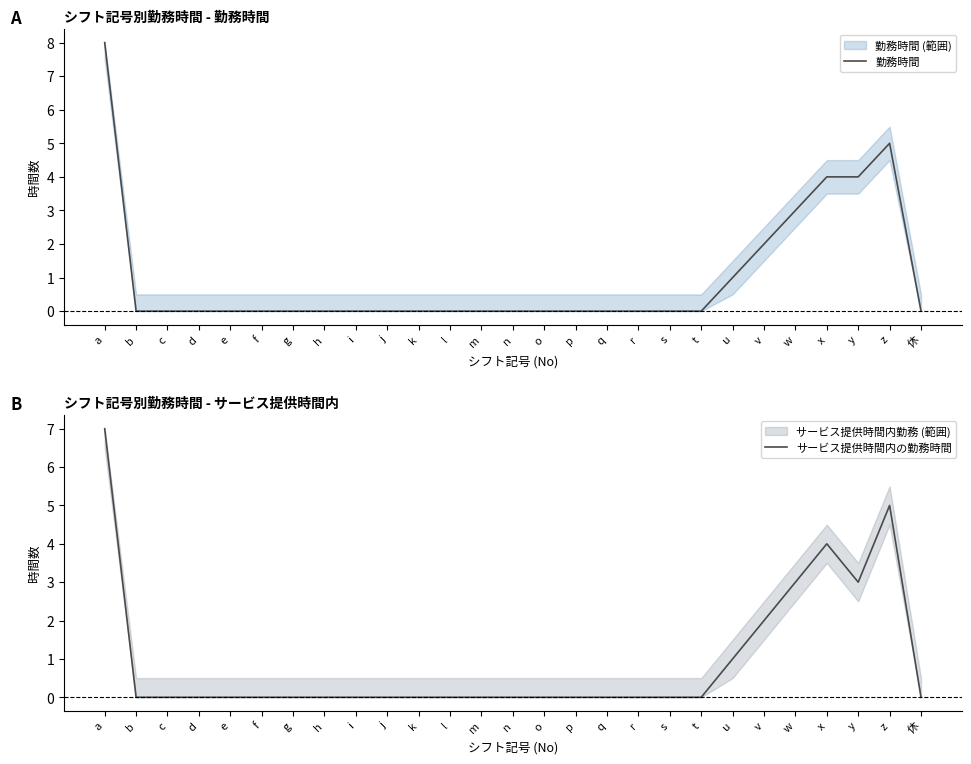

Which series has the largest range (max minus min)?

勤務時間